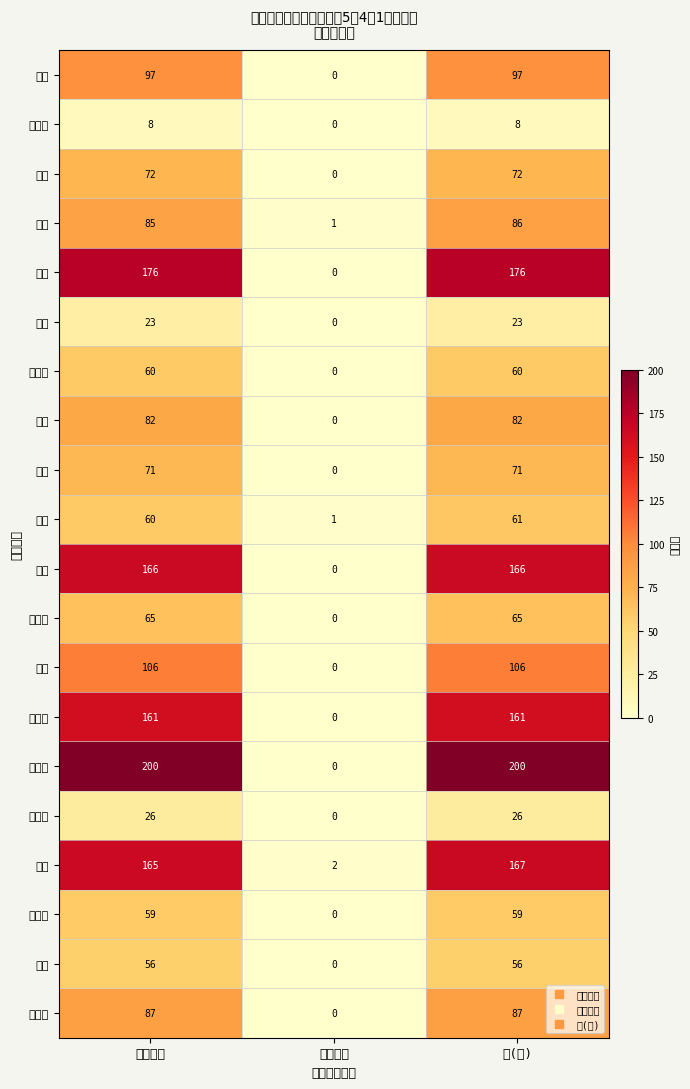

Which series has the largest total across all categories?

下助渕